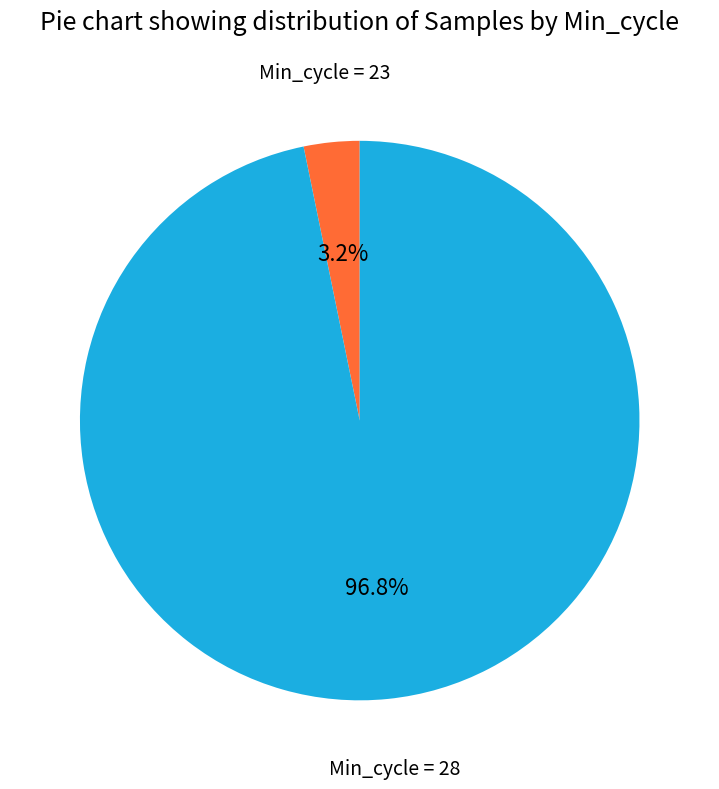

Does any single category account for the majority?

Yes